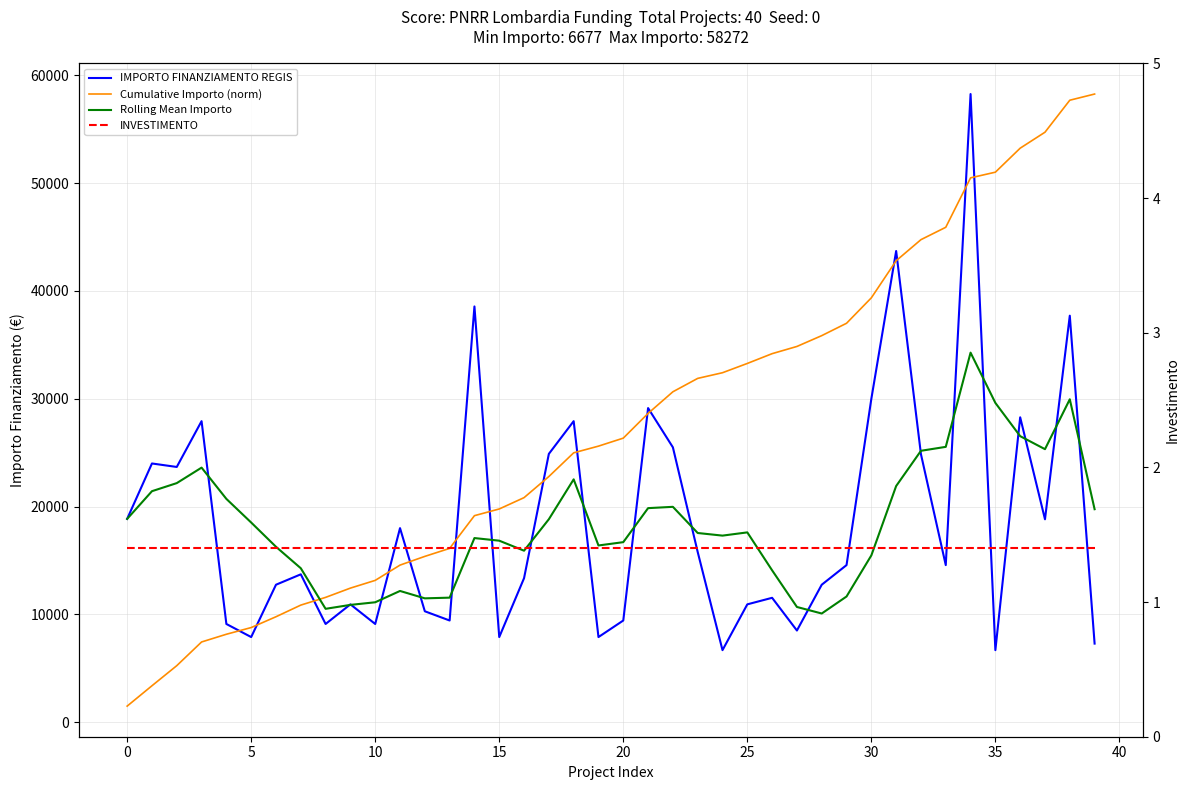

What is the difference between the Cumulative Importo (norm) values at 32 and 20?

18414.9